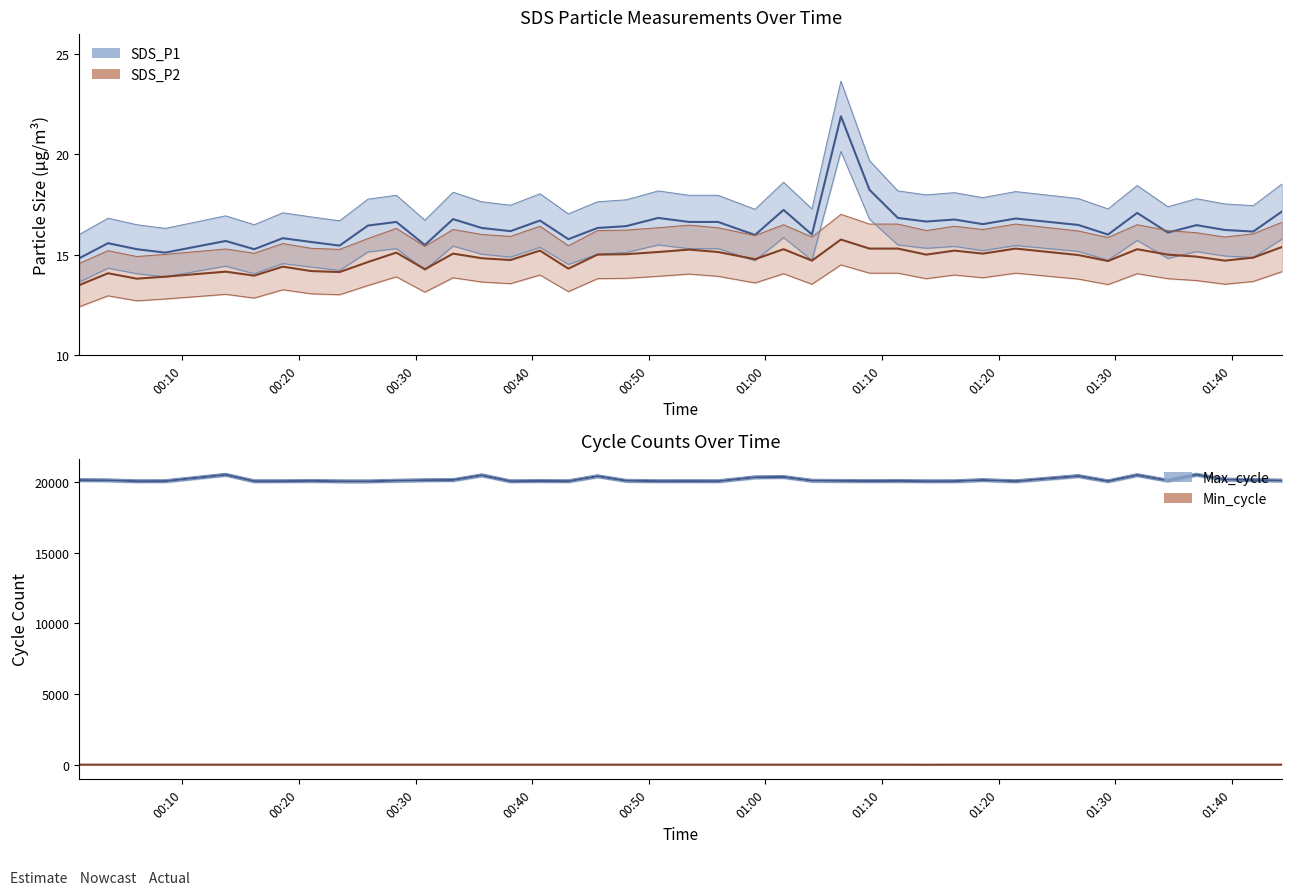

What is the total value across all series at 2022/05/14 01:41:49?

20276.6